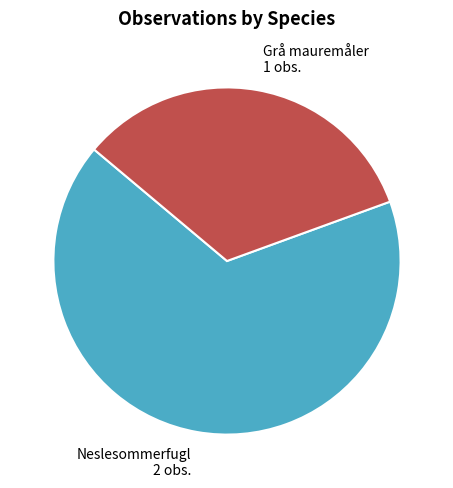

What is the largest slice in the pie chart?

Neslesommerfugl